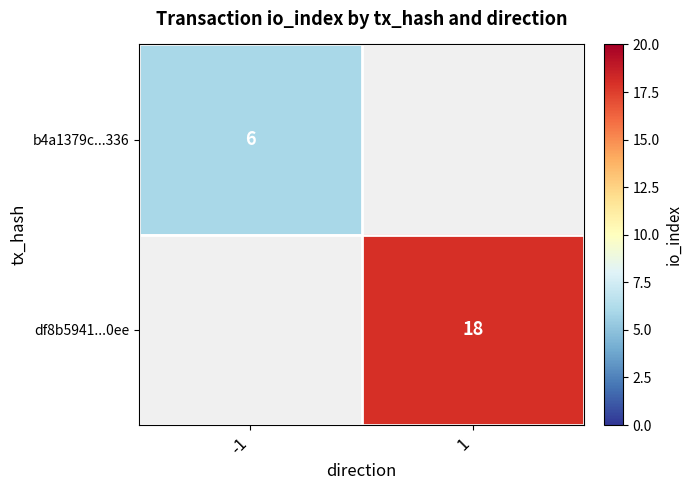

Which category has the highest value across all series?

1